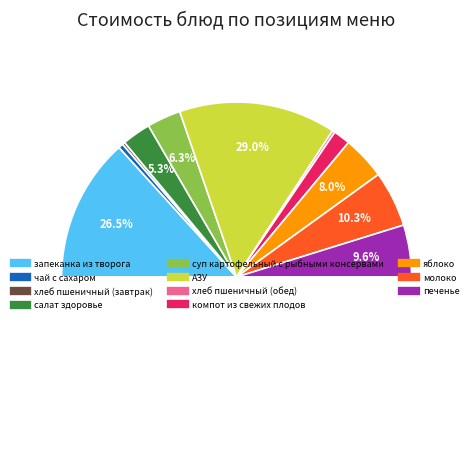

To the nearest percent, what is the combined percentage of компот из свежих плодов and АЗУ?

32%